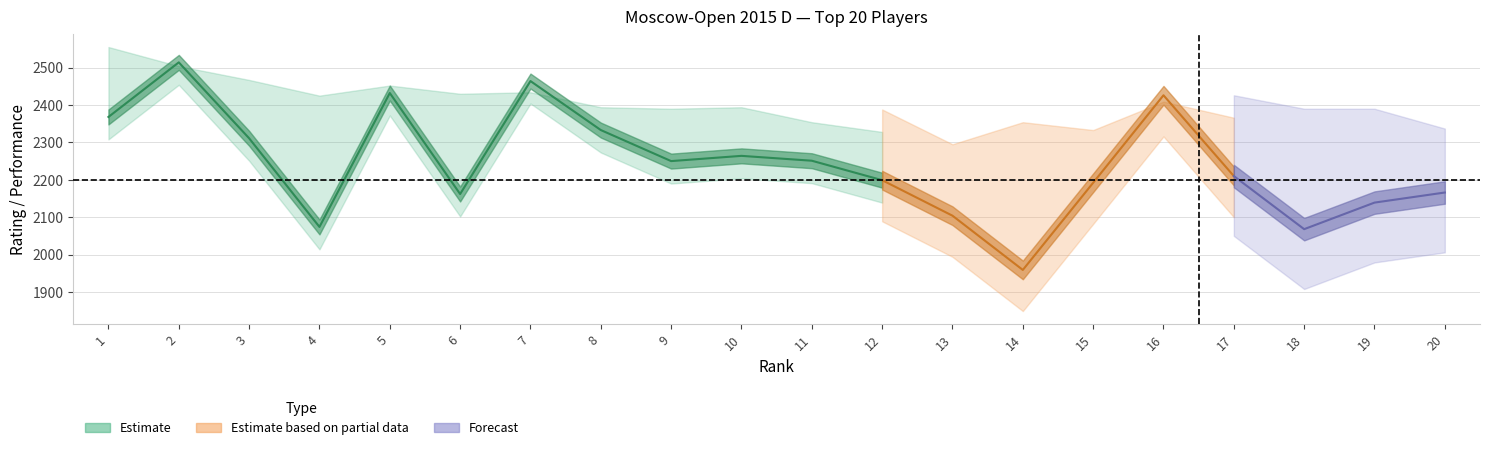

Rank the categories by Rank value from lowest to highest.

1, 2, 3, 4, 5, 6, 7, 8, 9, 10, 11, 12, 13, 14, 15, 16, 17, 18, 19, 20